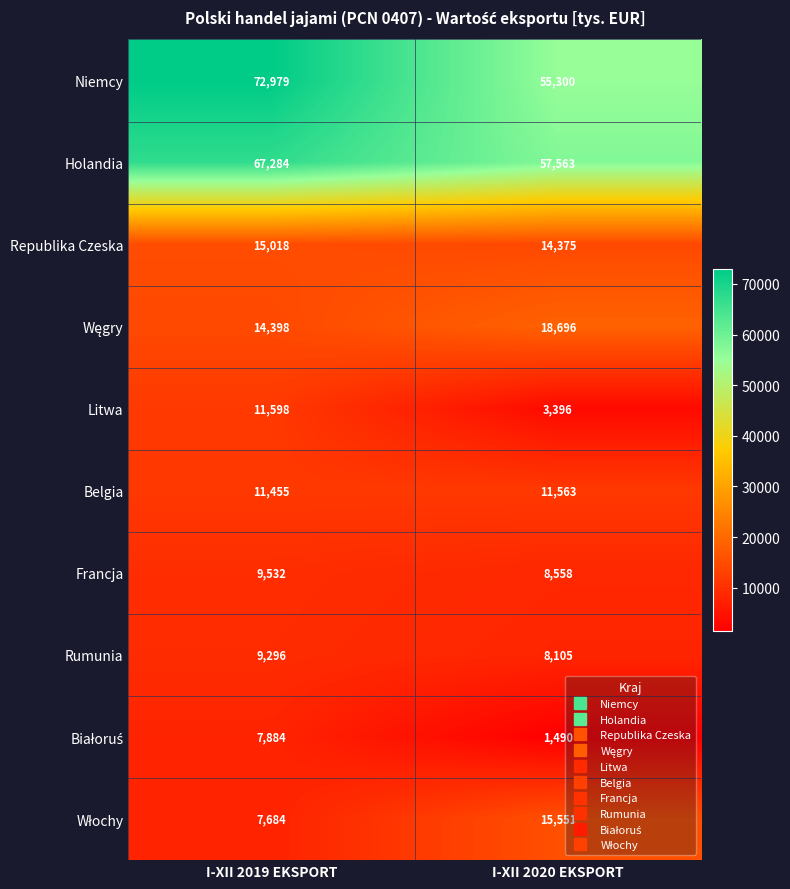

Which category has the lowest value in the Holandia series?

I-XII 2020 EKSPORT